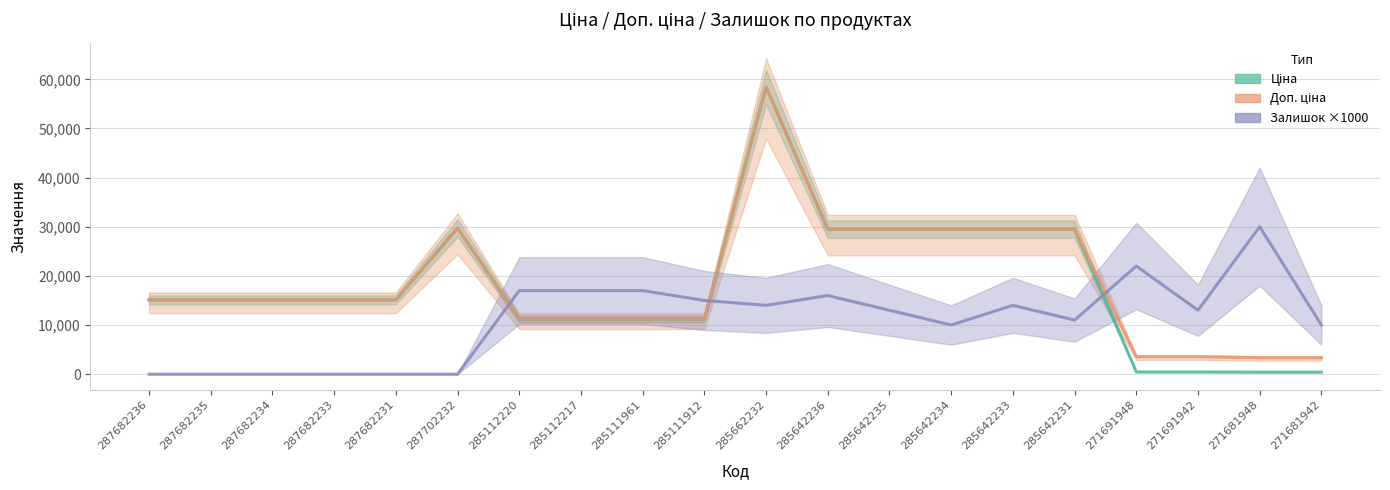

What is the label of the 4th point from the left?

287682233